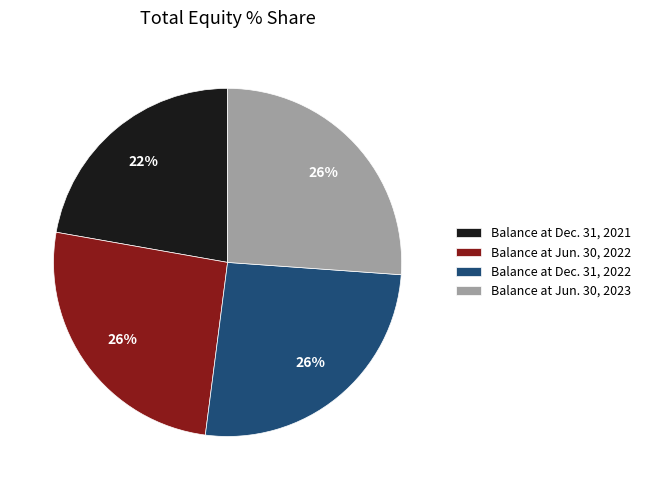

The Balance at Dec. 31, 2021 slice represents 22% of the pie. True or false?

True